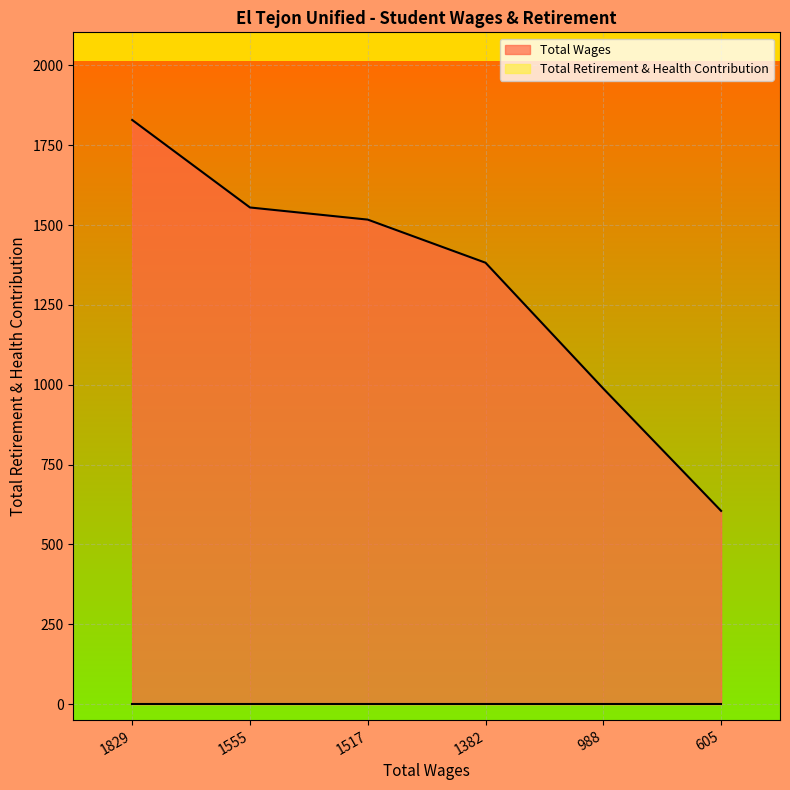

Which has a higher value, 1517 or 1829?

1829